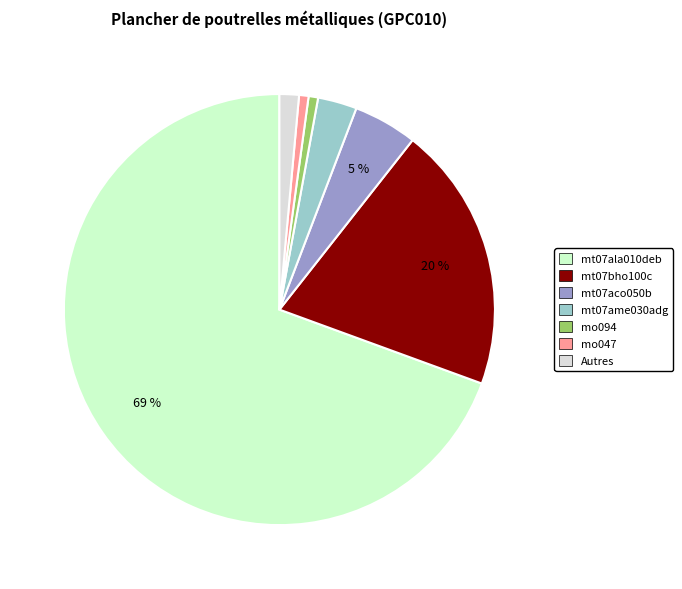

Does any single category account for the majority?

Yes